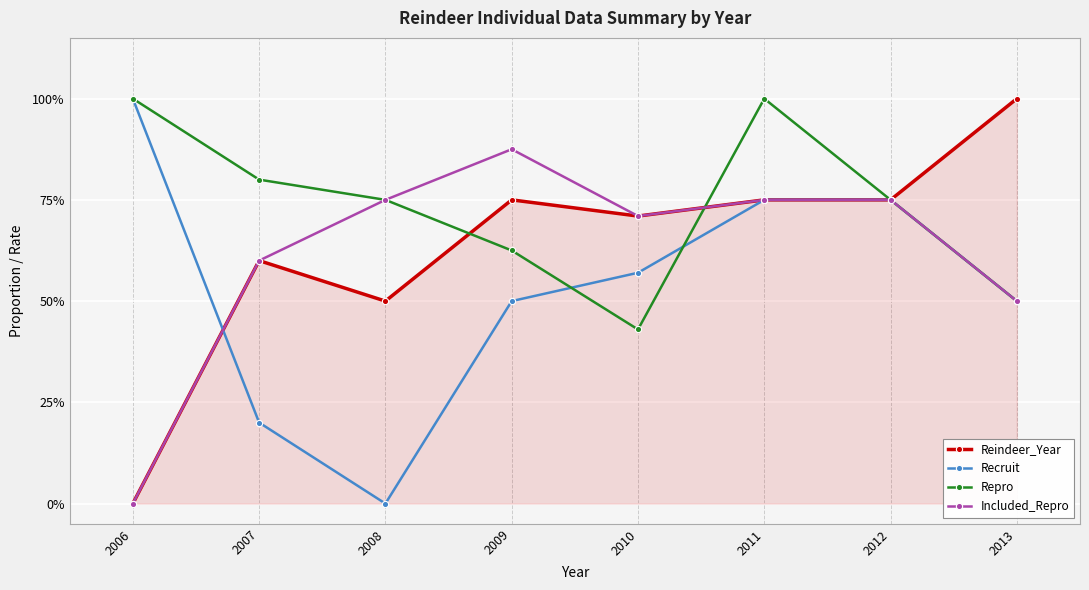

Is this an area chart (filled region under the line)?

Yes